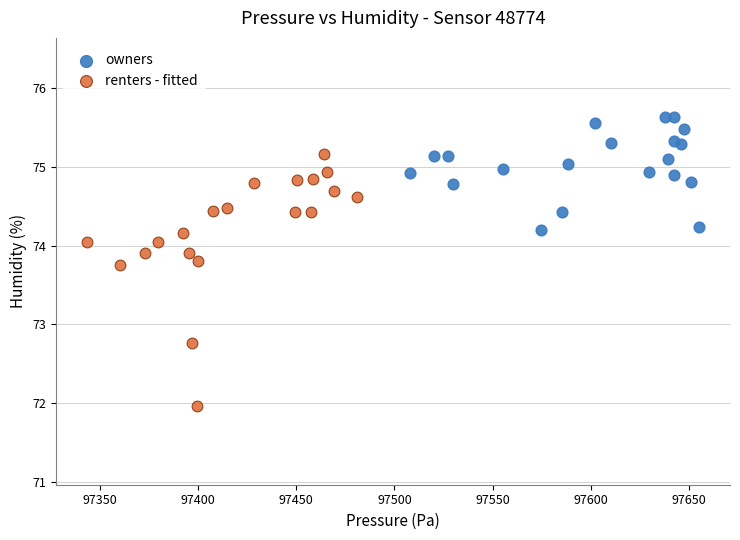

Which series has the widest spread of Y values?

renters - fitted